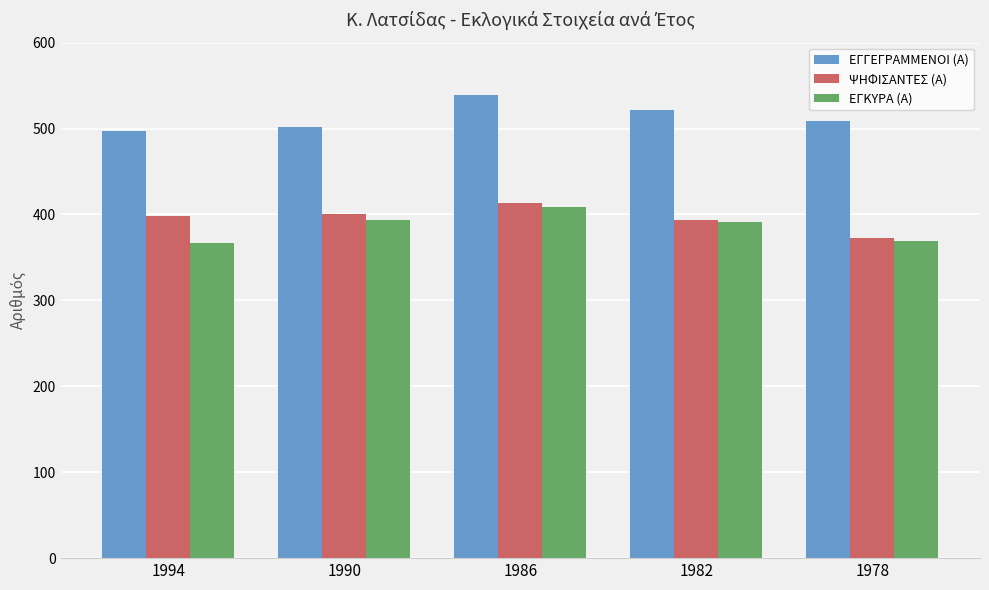

Count the number of categories in the chart.

5